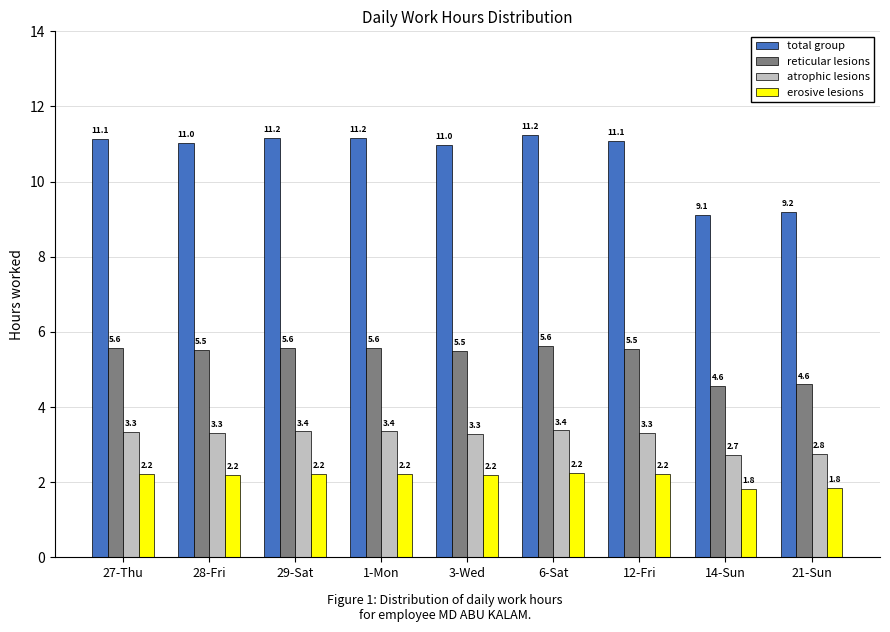

Is it true that erosive lesions equals 3.2 at 29-Sat?

False